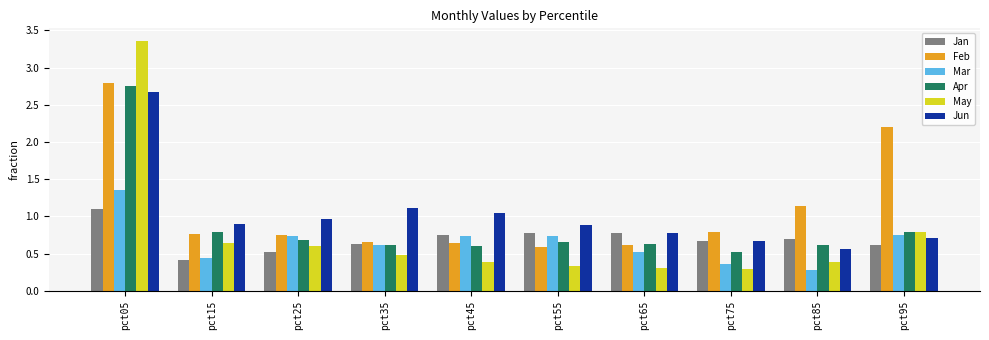

How many data points does each series have?

10